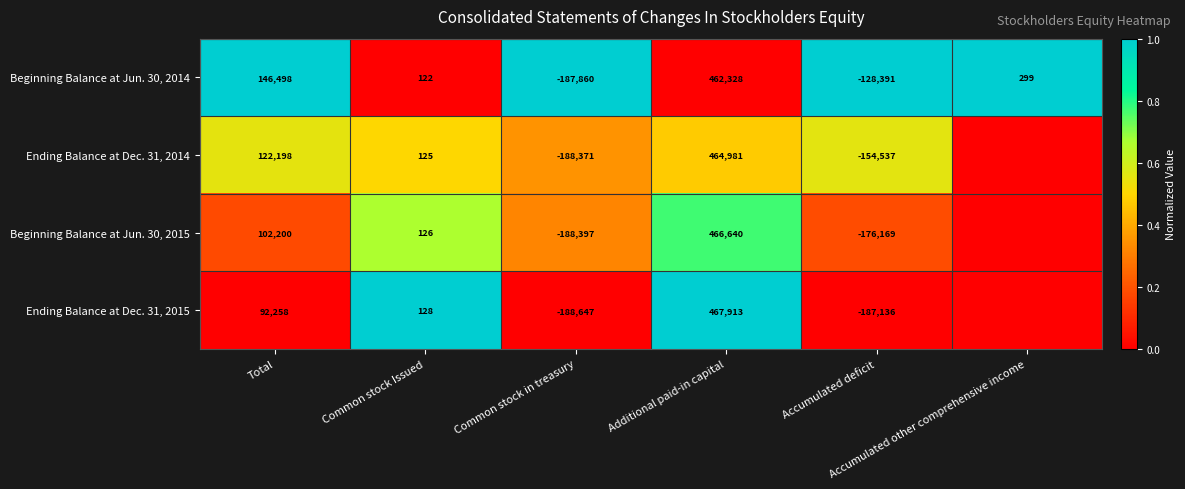

How many distinct data groups are displayed?

4